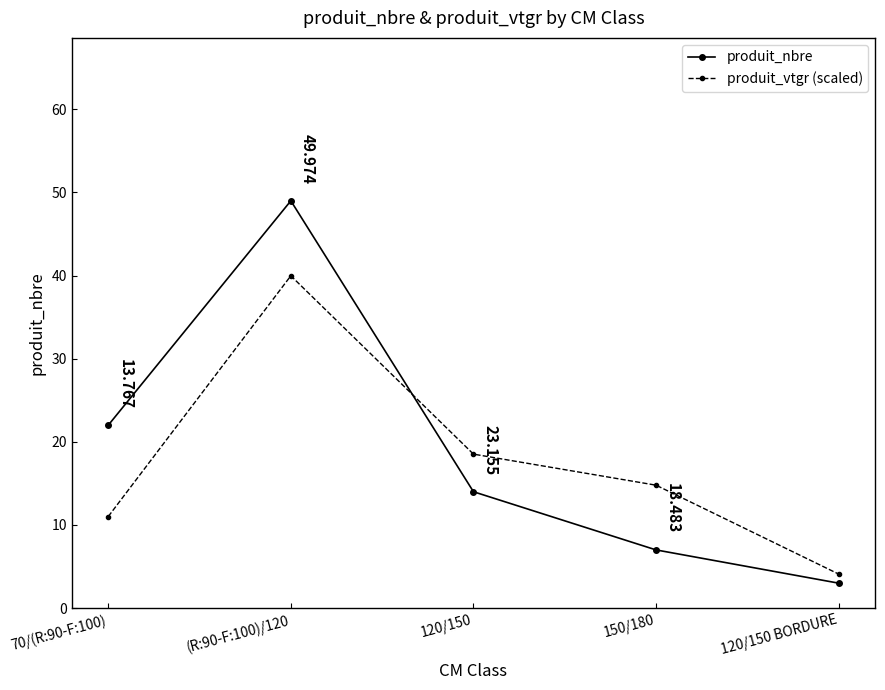

Reading left to right, what are all the values shown in this chart?

produit_nbre: 70/(R:90-F:100)=22.0	(R:90-F:100)/120=49.0	120/150=14.0	150/180=7.0	120/150 BORDURE=3.0
produit_vtgr (scaled): 70/(R:90-F:100)=11.0	(R:90-F:100)/120=40.0	120/150=18.5	150/180=14.8	120/150 BORDURE=4.1